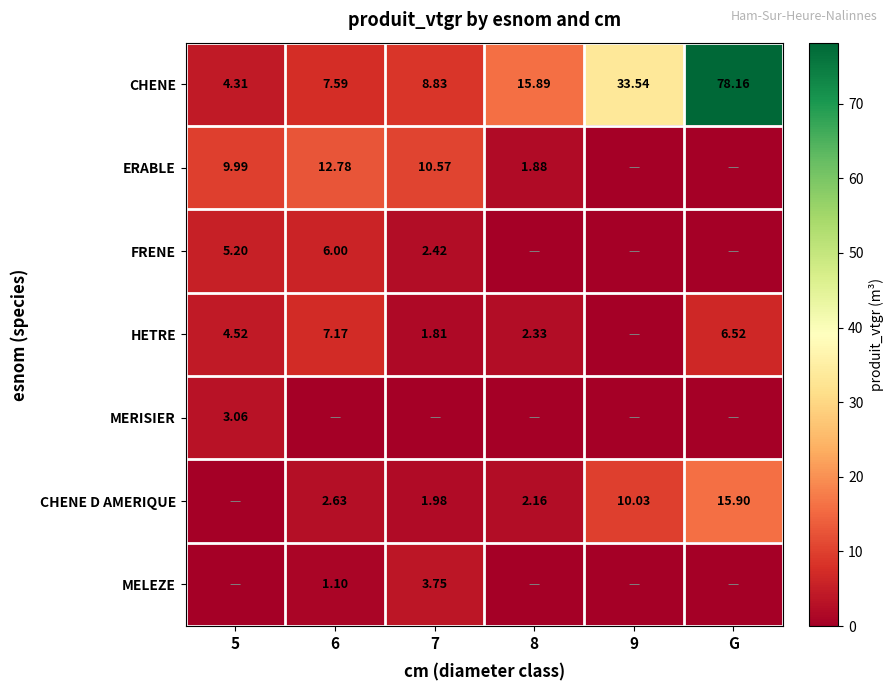

What is the sum of the CHENE values at 7 and 9?

42.4